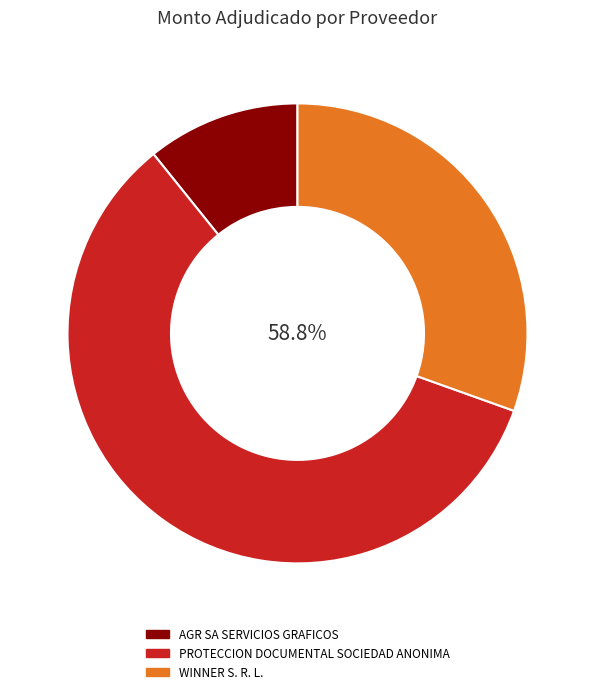

Which slice is the largest?

PROTECCION DOCUMENTAL SOCIEDAD ANONIMA